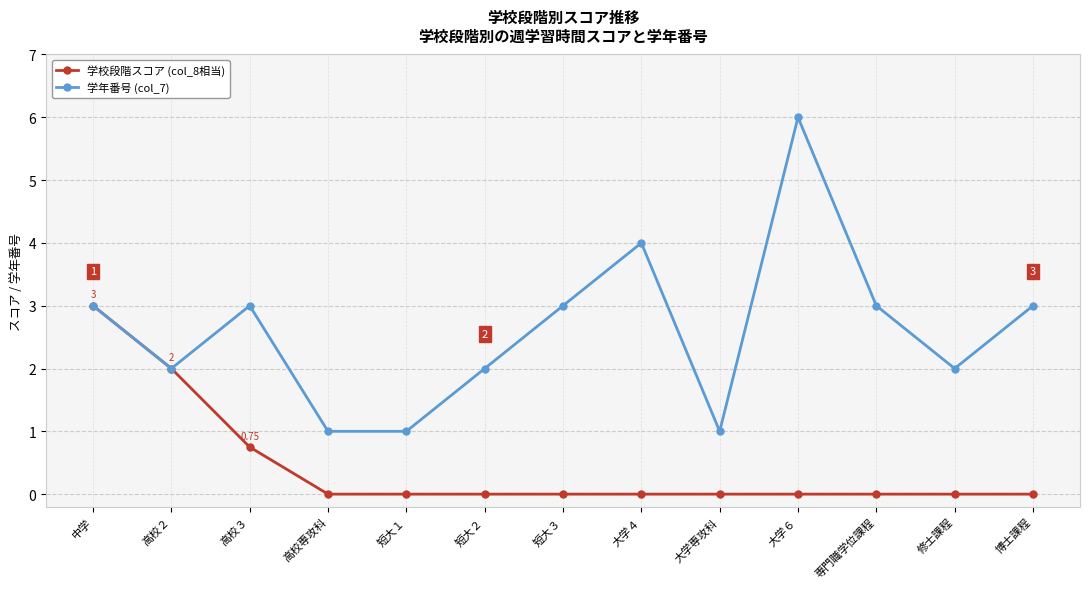

How many data points does each series have?

13